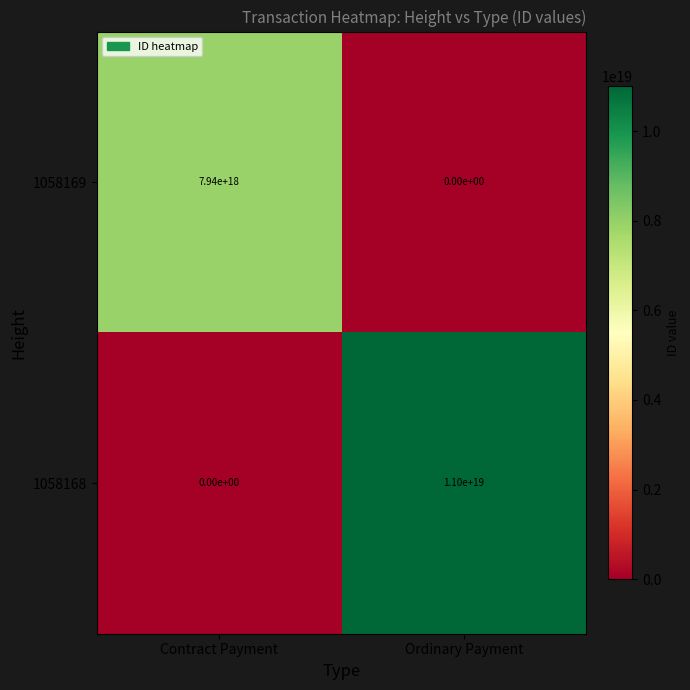

Where is 1058169 nearest to the value 3970000000000000000?

Contract Payment